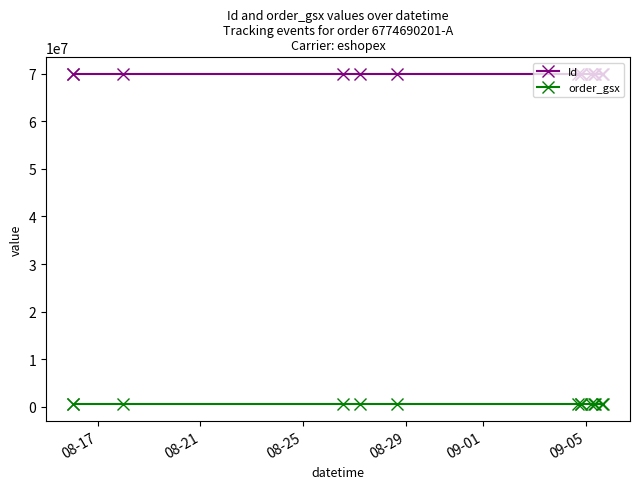

The order_gsx series shows 167607 at 08-29. True or false?

False